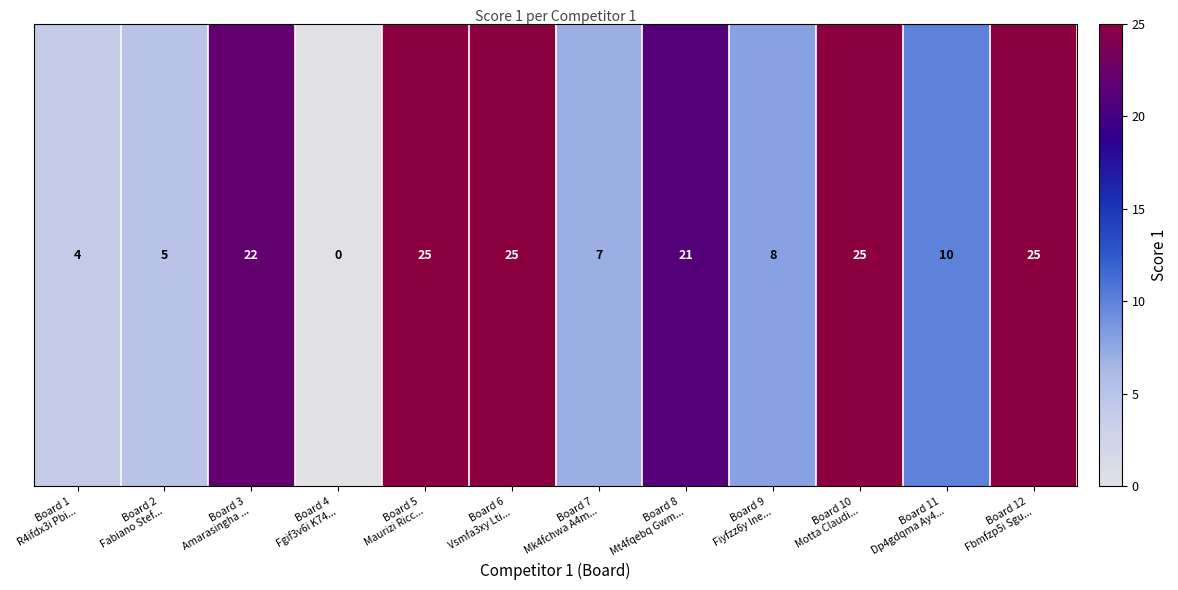

How many categories are shown in the chart?

12